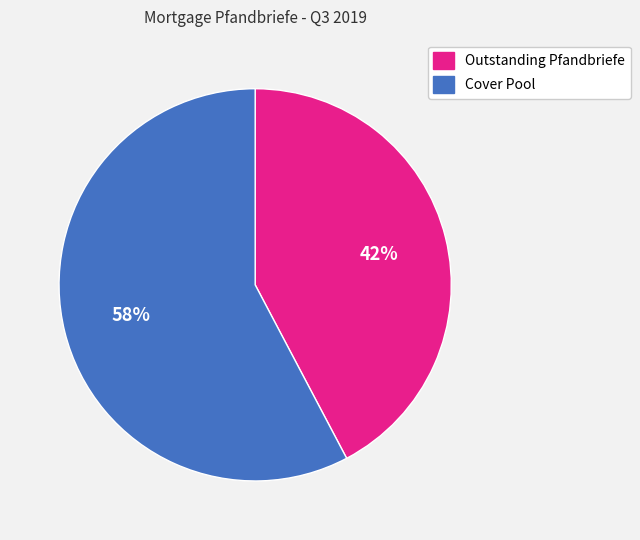

Between Cover Pool and Outstanding Pfandbriefe, which is larger?

Cover Pool